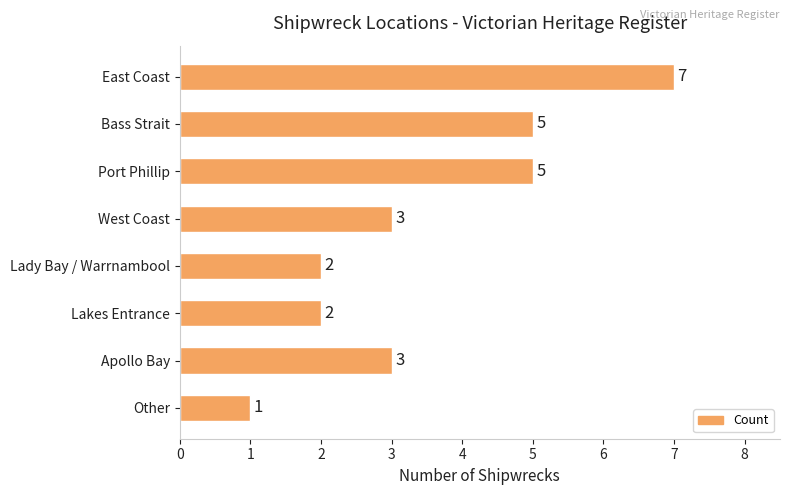

At which category does the chart reach its minimum across all series?

Other